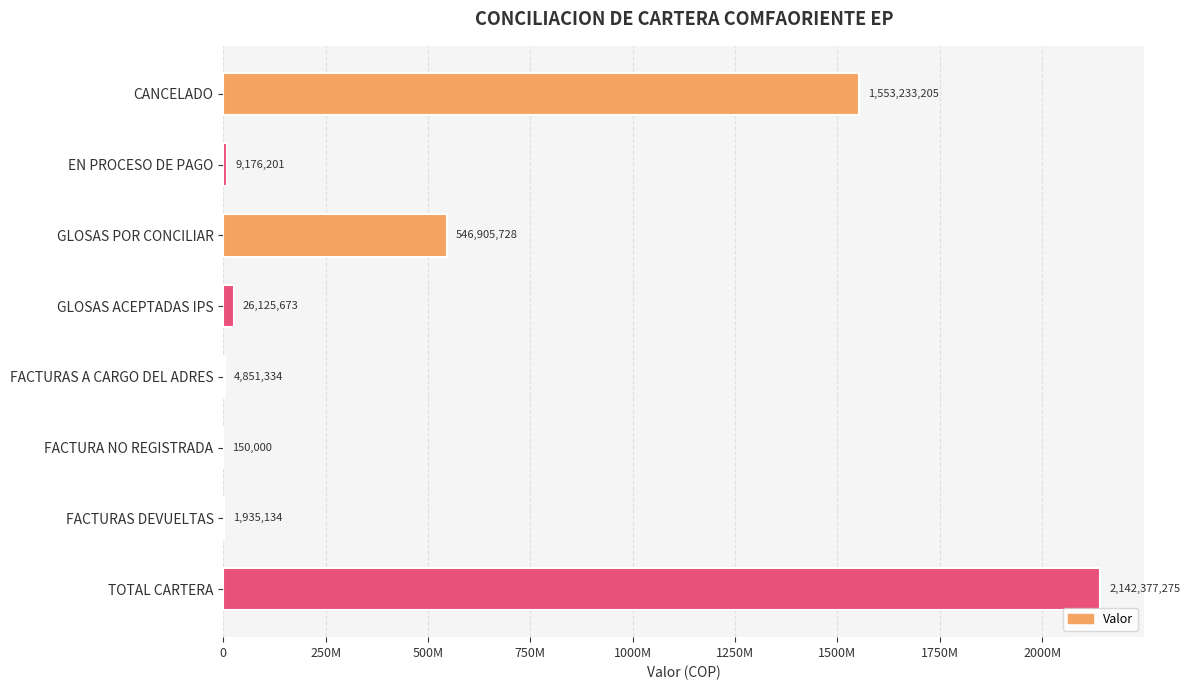

Are the bars horizontal?

Yes